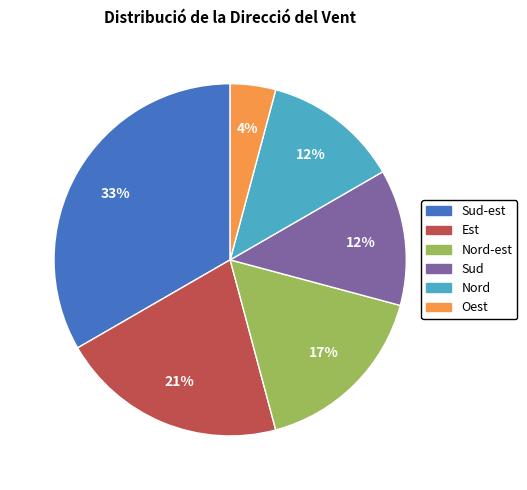

To the nearest percent, what is the average slice percentage?

17%